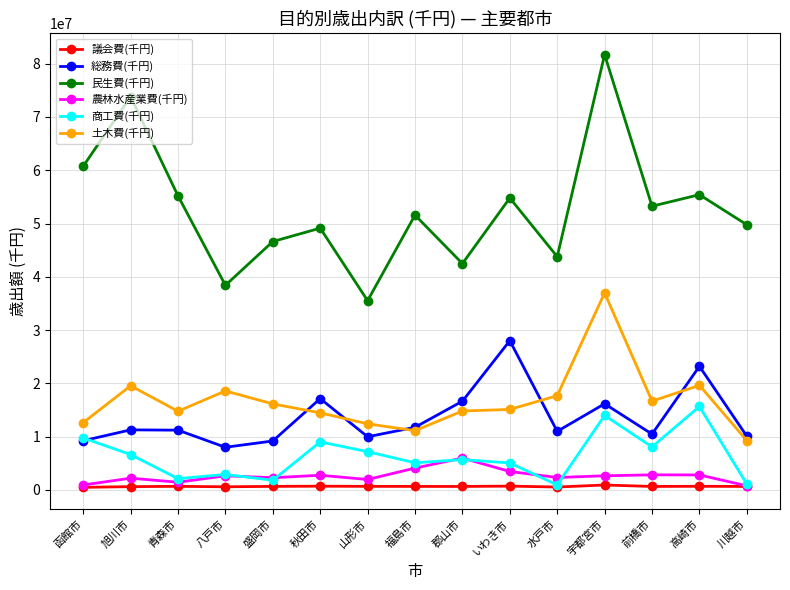

What are all the series names shown in the legend?

議会費(千円), 総務費(千円), 民生費(千円), 農林水産業費(千円), 商工費(千円), 土木費(千円)